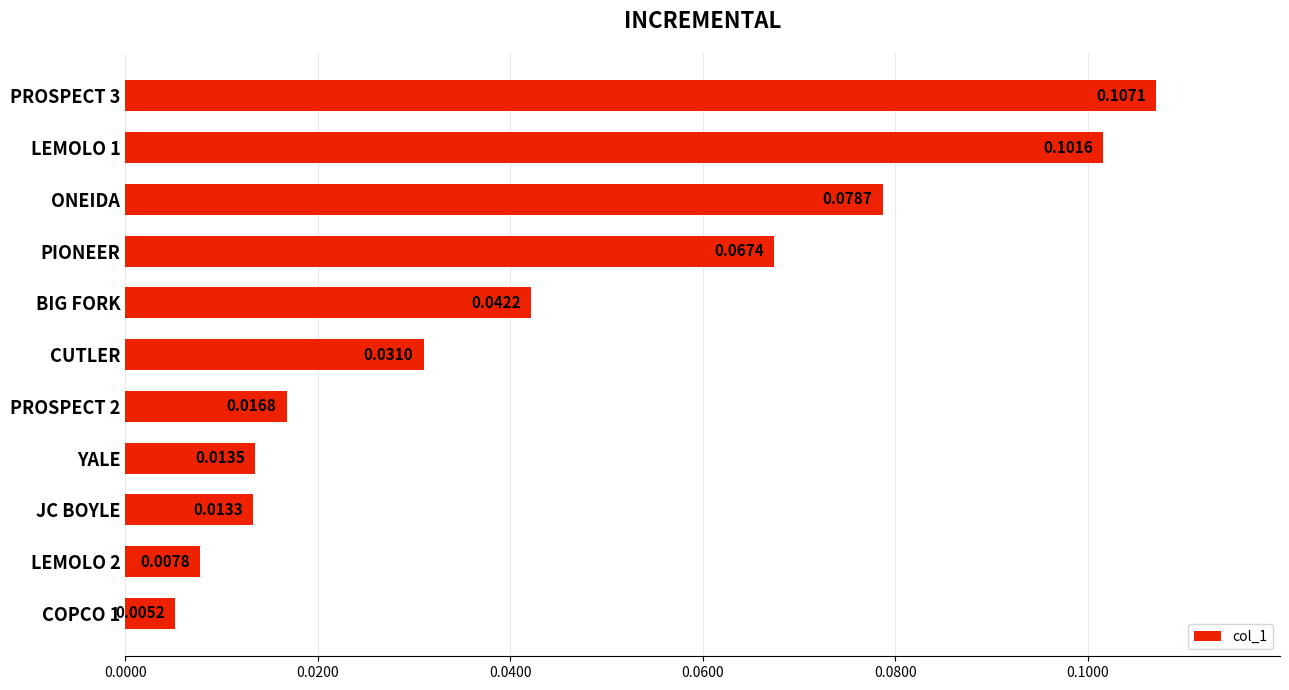

Are the bars horizontal?

Yes